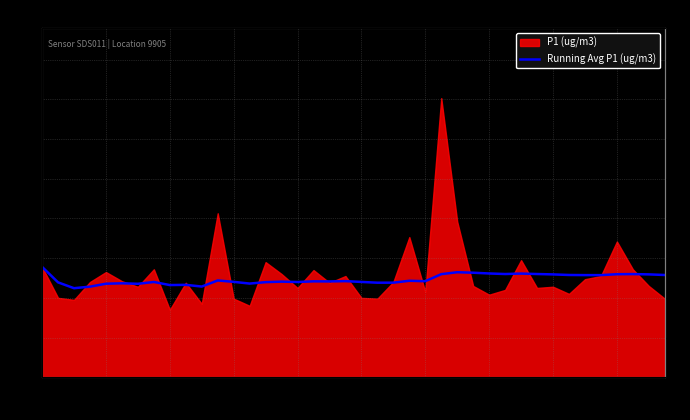

Read the value at 01:19.

2.6